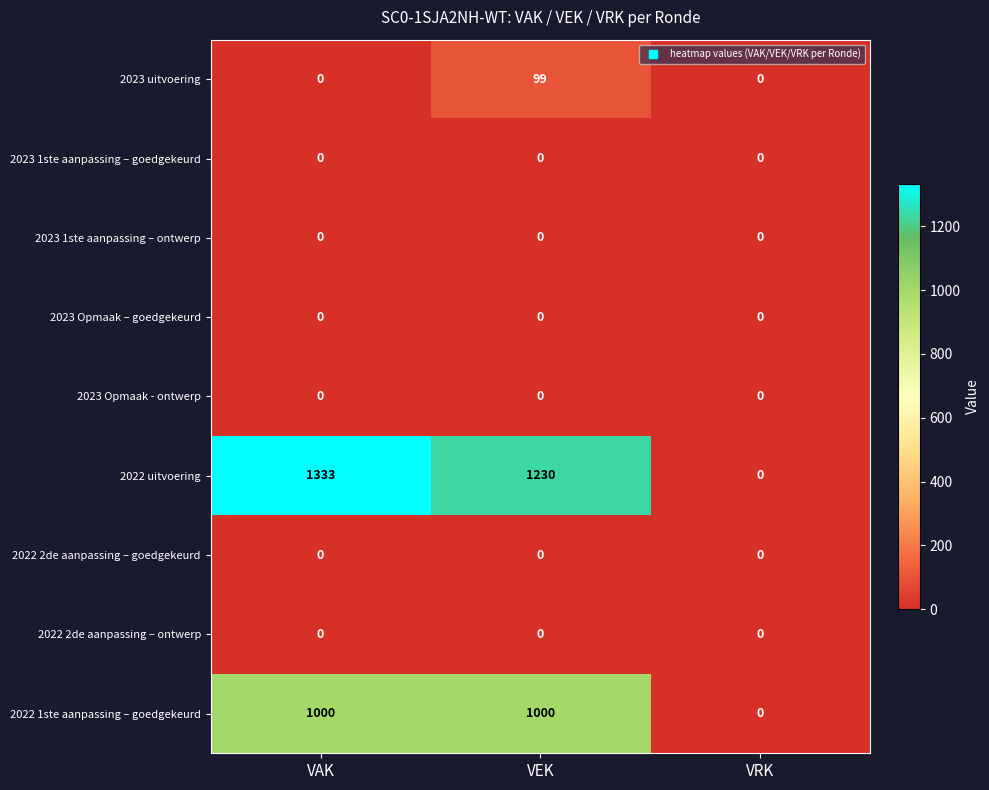

Reading left to right, extract all data points from this chart.

2023 uitvoering: 0	99	0
2023 1ste aanpassing – goedgekeurd: 0	0	0
2023 1ste aanpassing – ontwerp: 0	0	0
2023 Opmaak – goedgekeurd: 0	0	0
2023 Opmaak - ontwerp: 0	0	0
2022 uitvoering: 1333	1230	0
2022 2de aanpassing – goedgekeurd: 0	0	0
2022 2de aanpassing – ontwerp: 0	0	0
2022 1ste aanpassing – goedgekeurd: 1000	1000	0